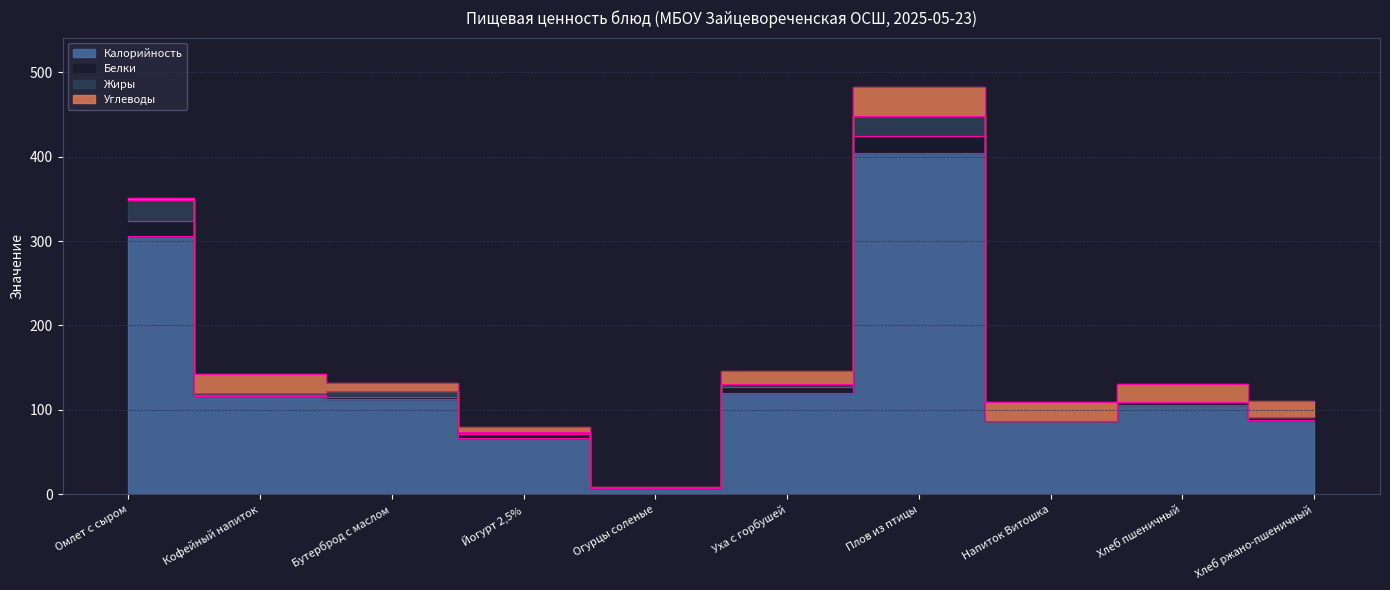

At which label is Углеводы closest to 18?

Хлеб ржано-пшеничный